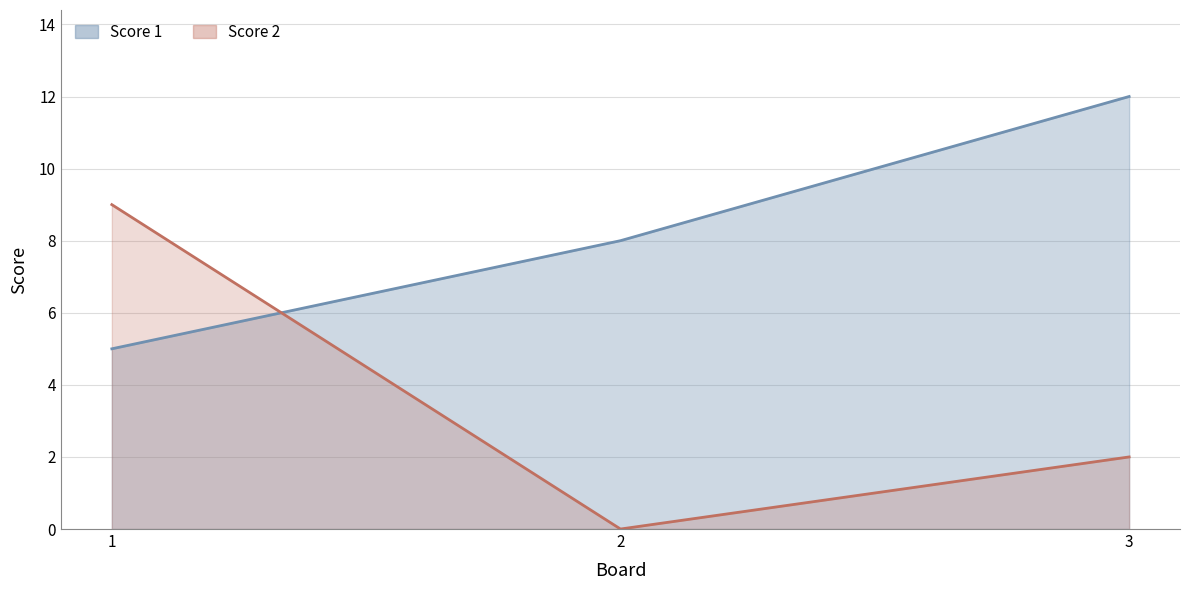

Is it true that Score 2 equals 0 at 2?

True